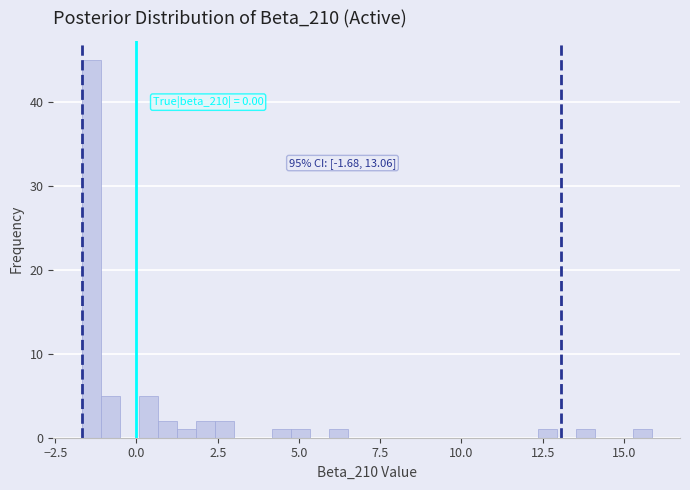

Around what value on the x-axis is the tallest bar? Give the approximate position of its centre, as read against the axis.

-1.5